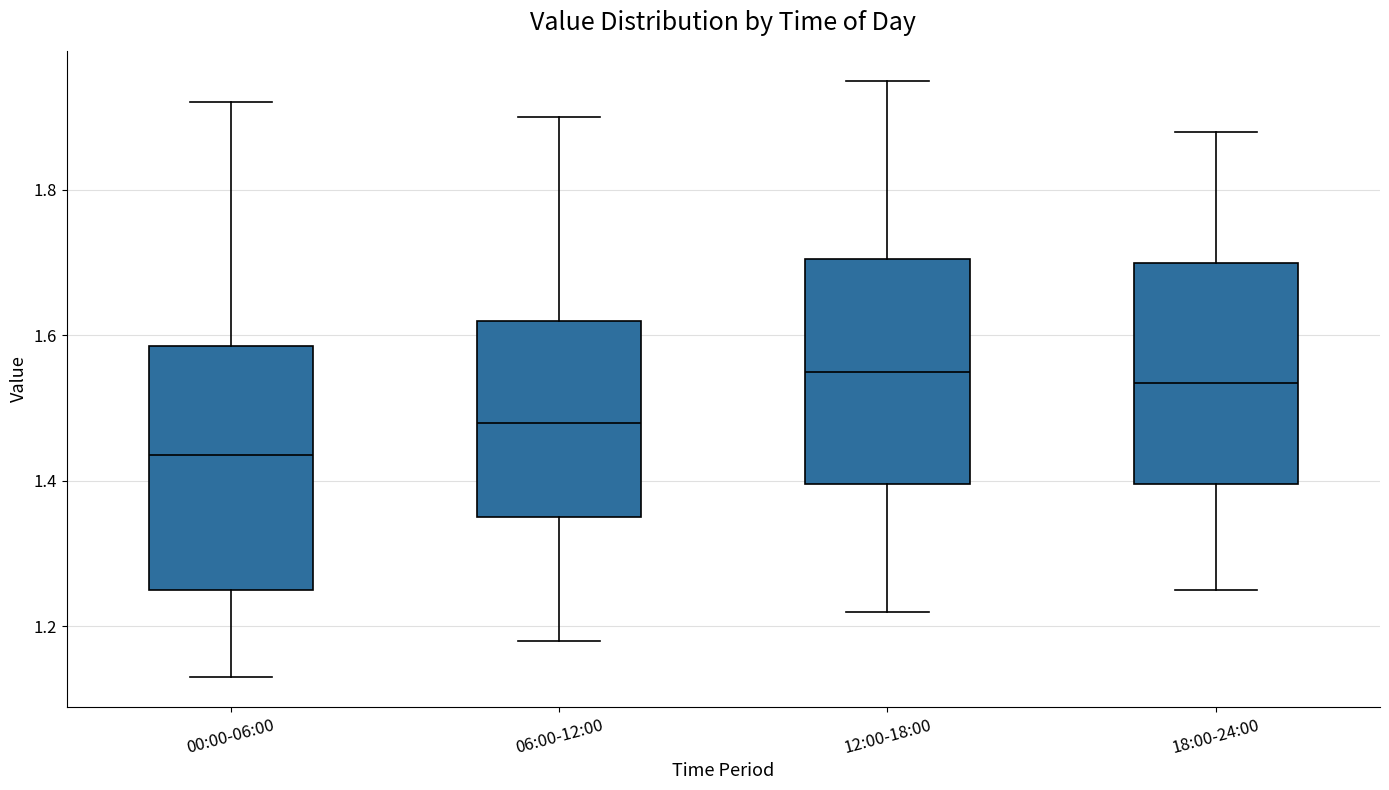

Where does the upper whisker of the box for 18:00-24:00 end on the y-axis? The values are not printed on the chart, so give them approximately, as read against the axis.

1.88